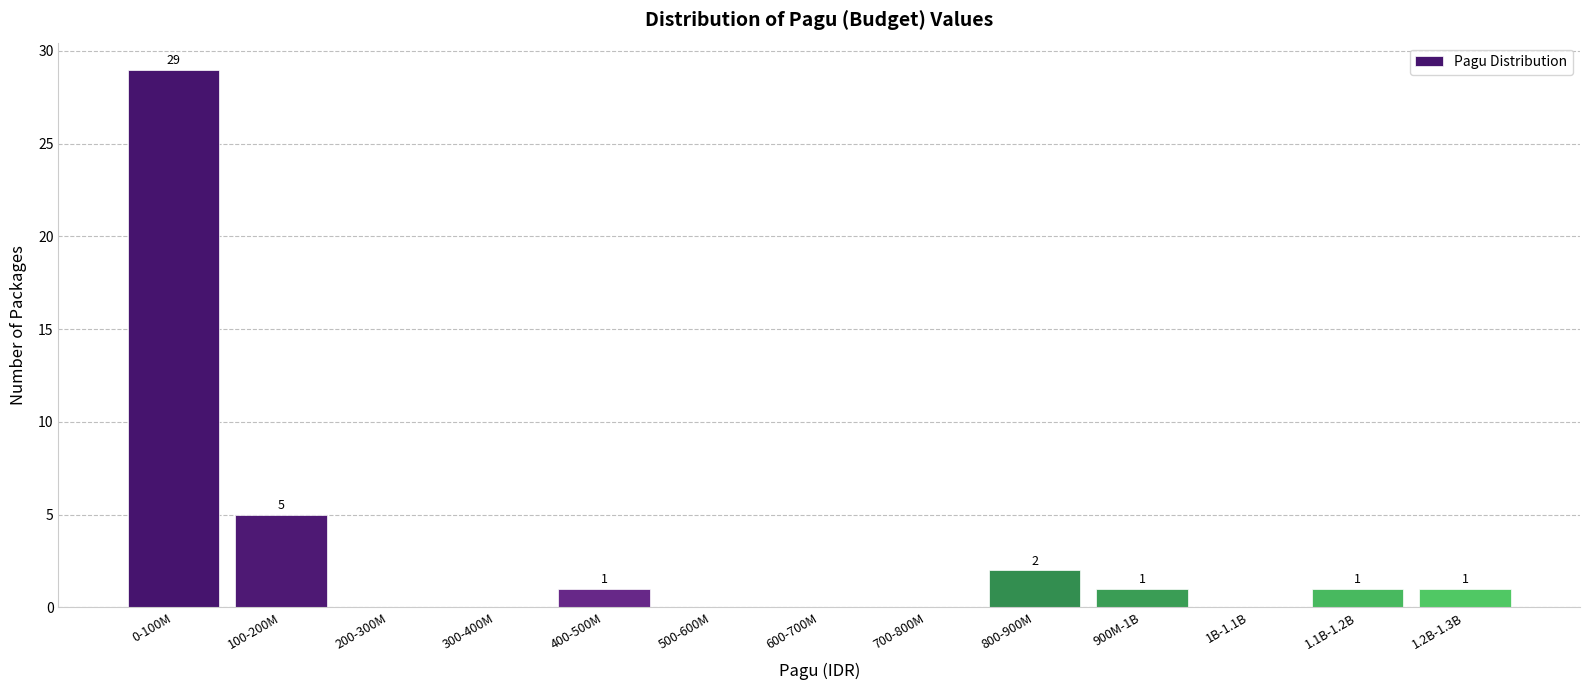

Reading left to right, list all the values displayed in this chart.

0-100M=29	100-200M=5	200-300M=0	300-400M=0	400-500M=1	500-600M=0	600-700M=0	700-800M=0	800-900M=2	900M-1B=1	1B-1.1B=0	1.1B-1.2B=1	1.2B-1.3B=1